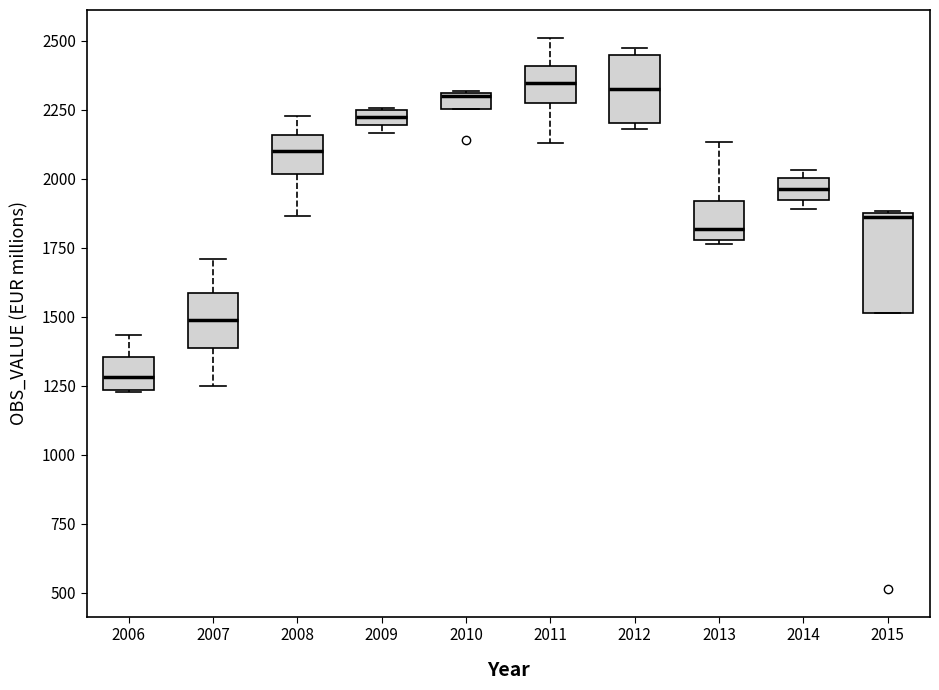

Which box is the tallest, from its lower edge to its upper edge?

2015